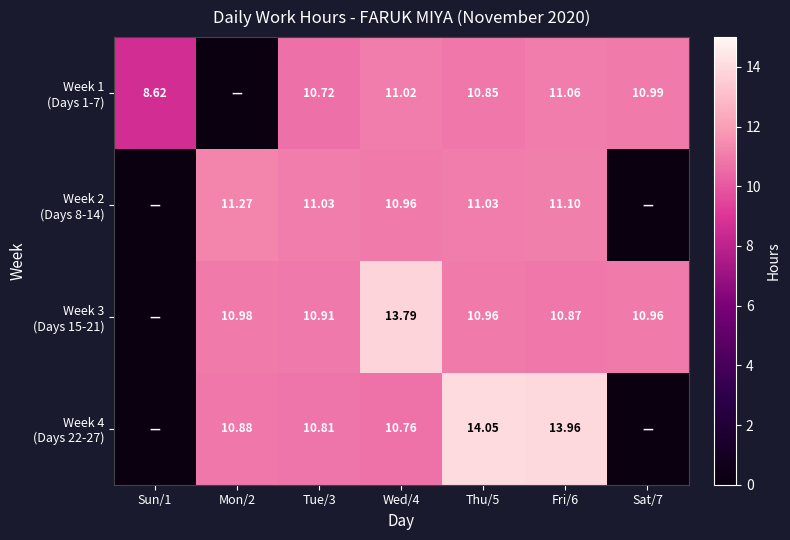

The value of Week 1 (Days 1-7) at Wed/4 is 18.9. True or false?

False